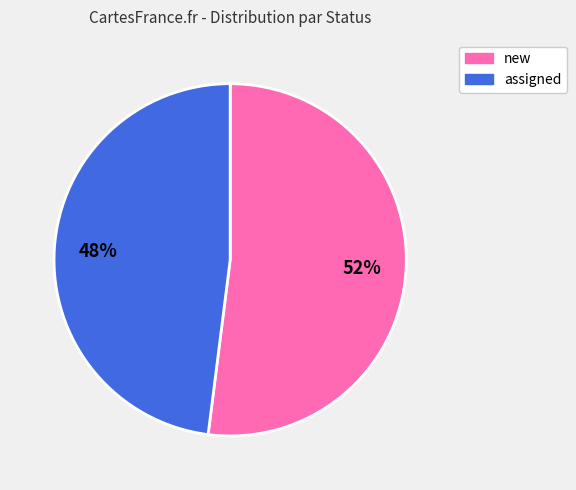

To the nearest percent, what percentage of the pie is assigned?

48%